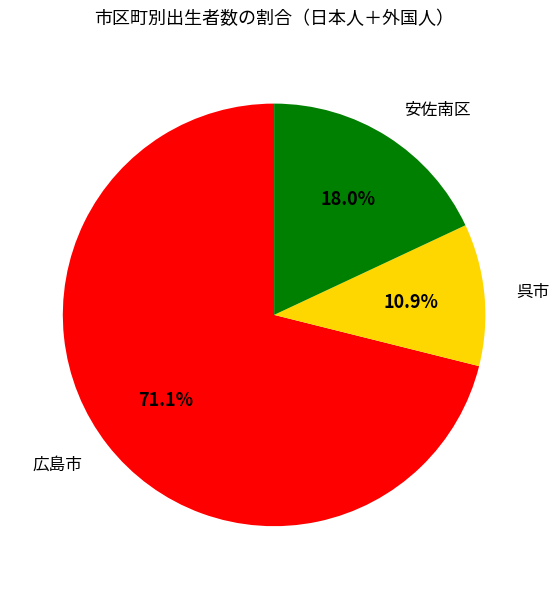

Is there a majority slice in this chart?

Yes